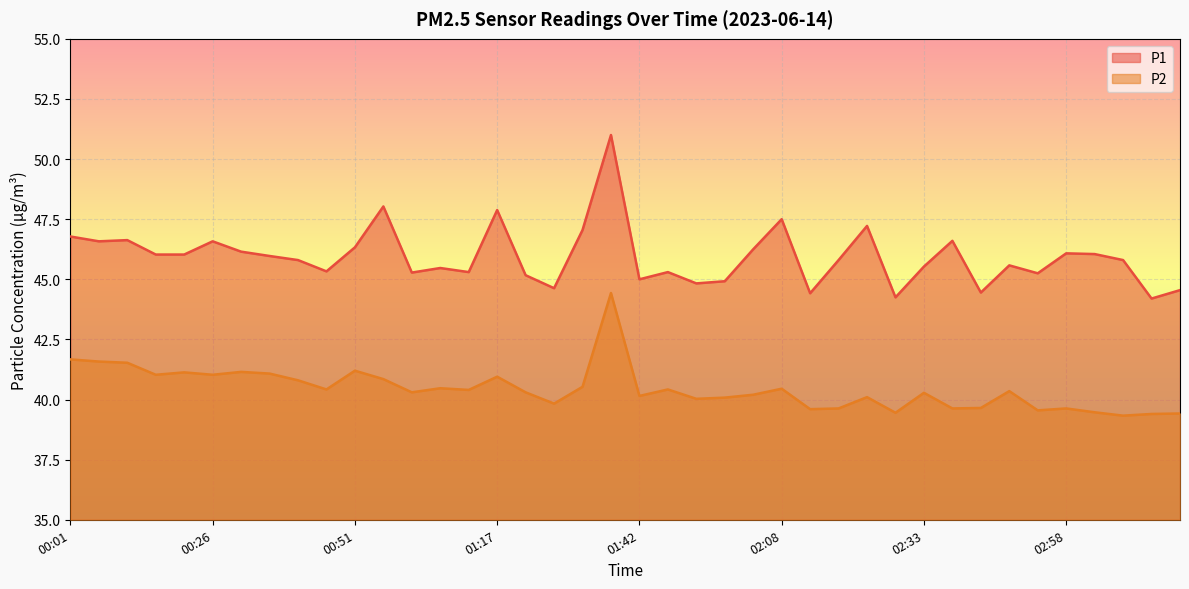

In P2, how many points are lower than both neighbors (excluding endpoints)?

13